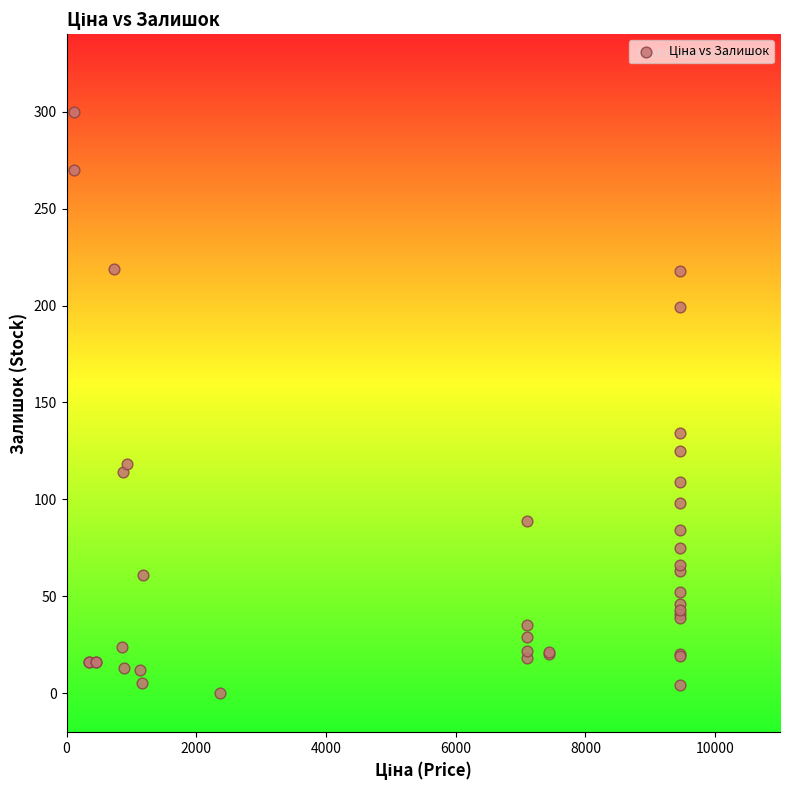

What Y value in the scatter plot is closest to 150?

134